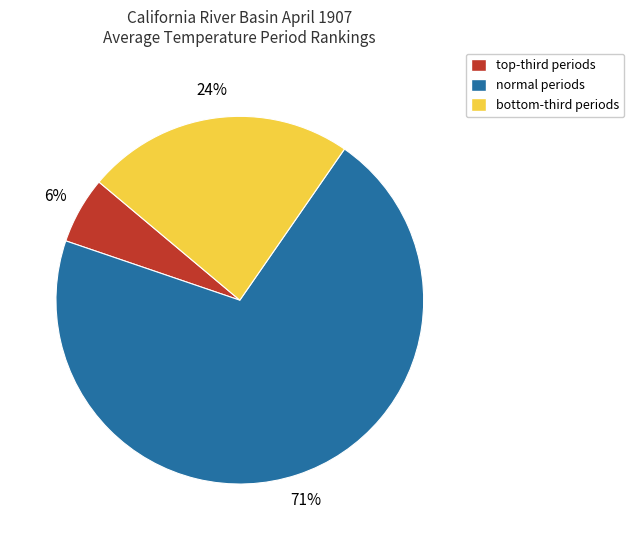

How many segments does this pie chart have?

3